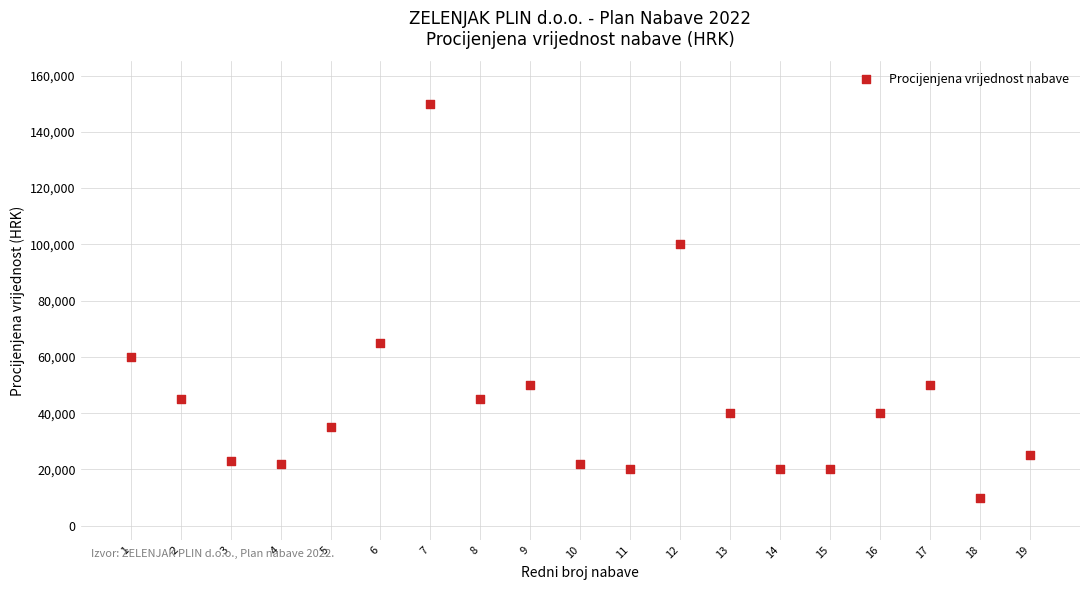

What is the range of X values (max minus min)?

18